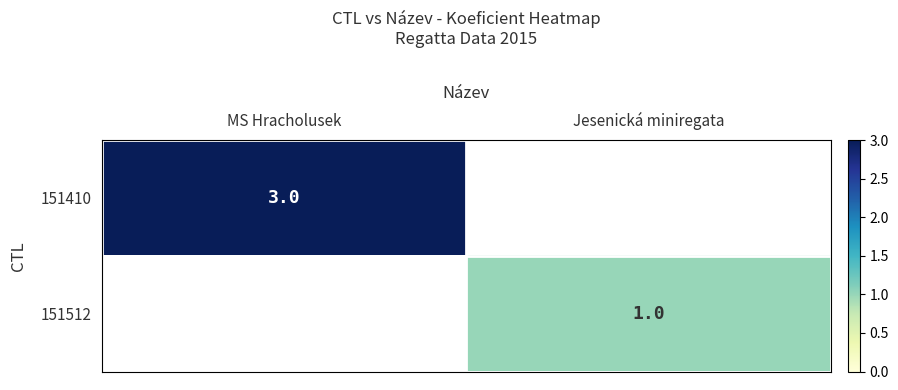

True or false: 151410 has a value of 4 at MS Hracholusek.

False